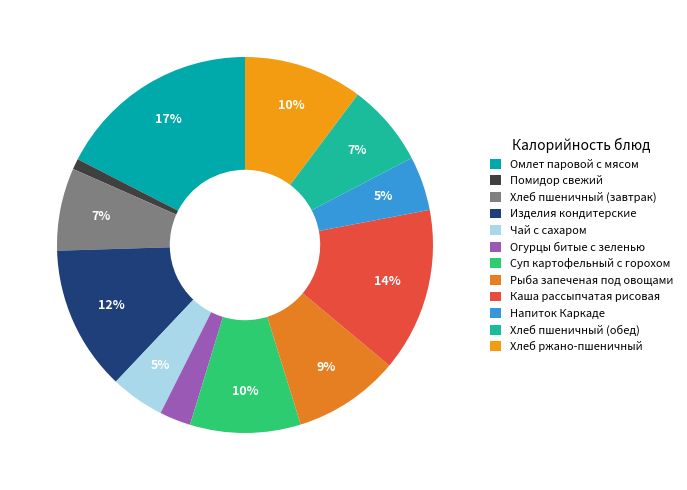

How many slices are in this pie chart?

12